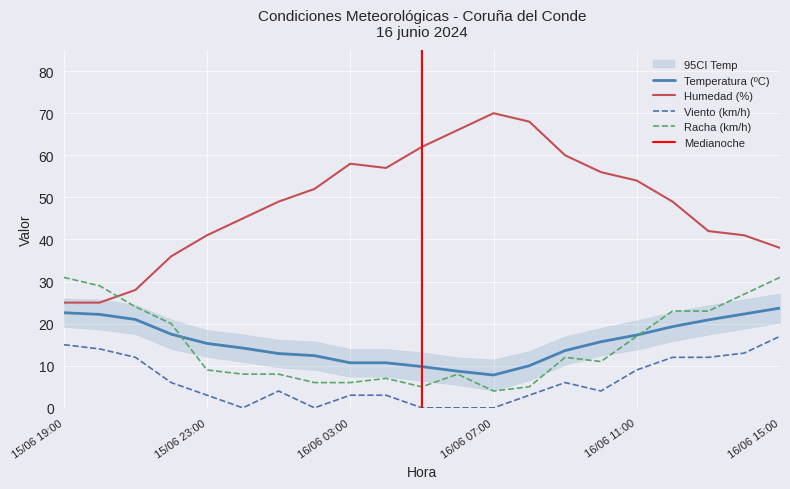

True or false: Racha (km/h) has more than 0 points higher than both neighbors.

True